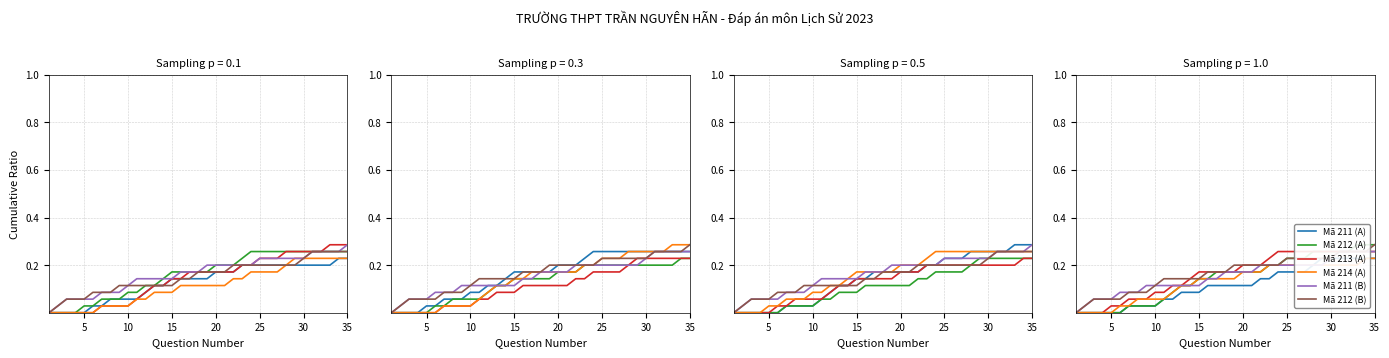

True or false: Mã 214 (A) and Mã 213 (A) cross at least once.

False